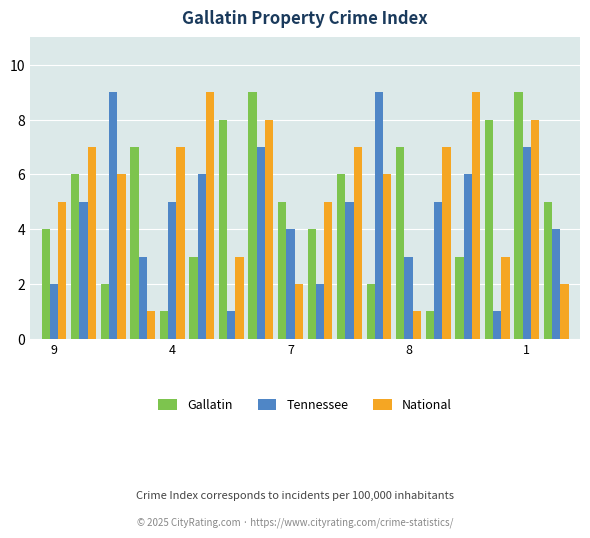

What is the sum of all Tennessee values?

84